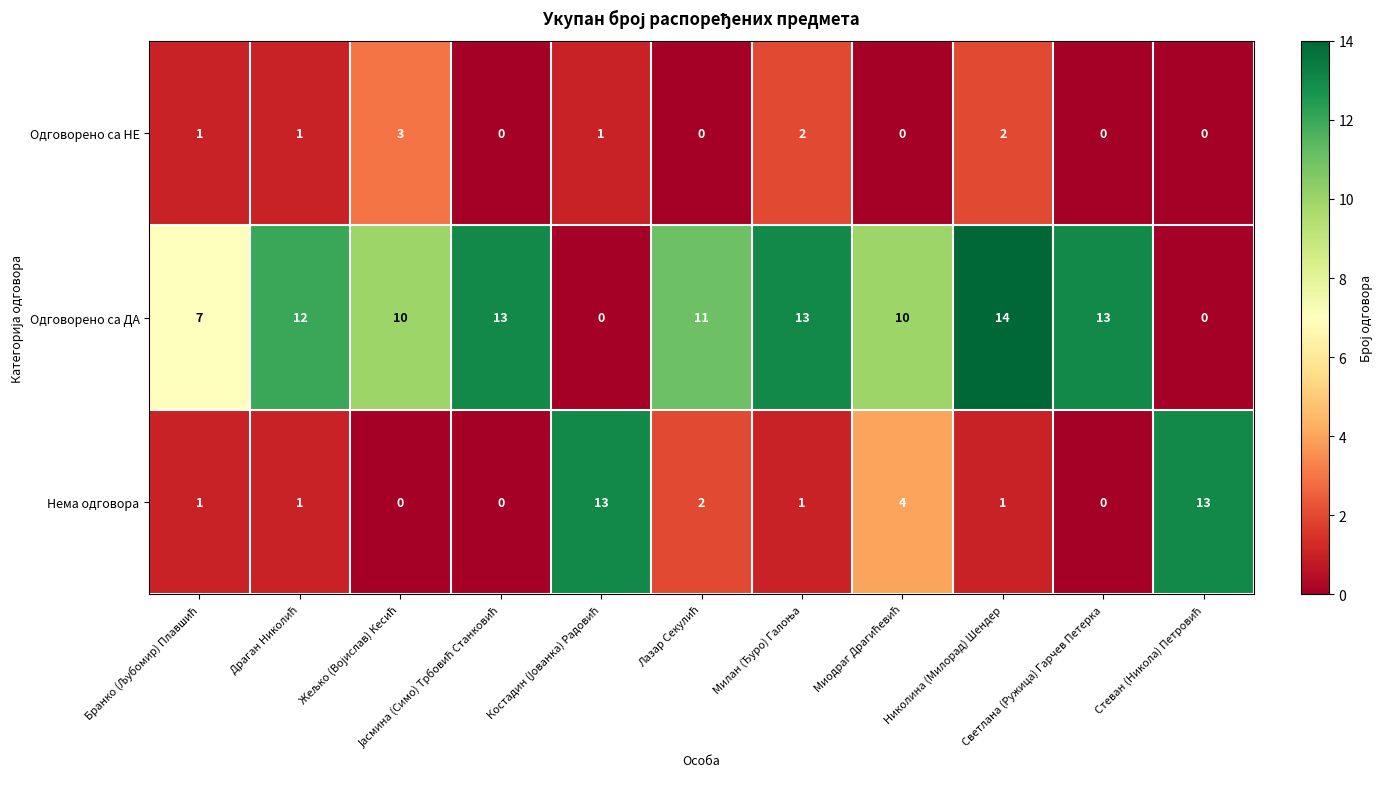

At how many categories does at least one series exceed 9?

10